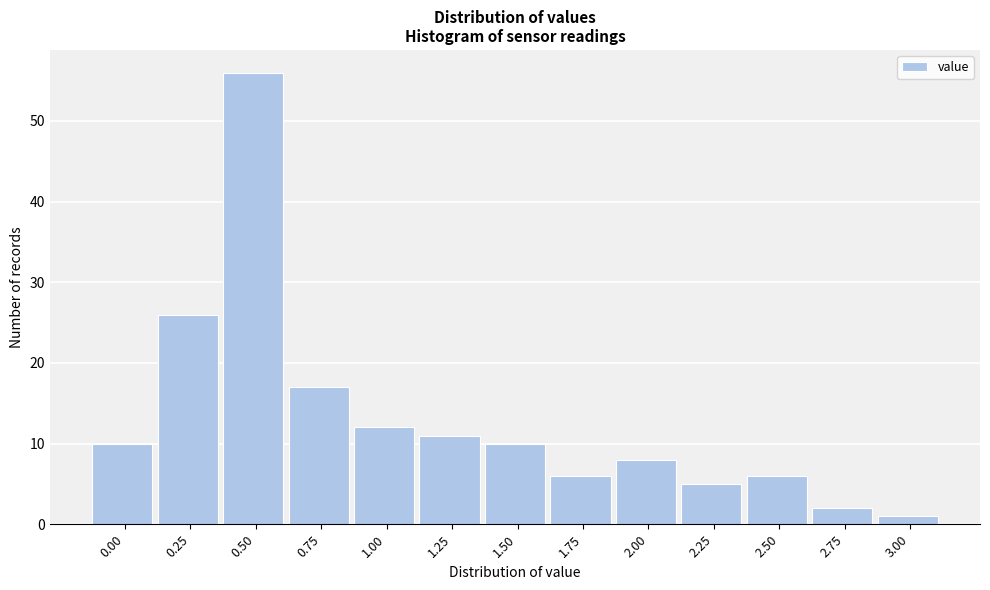

Reading left to right, extract all data points from this chart.

0.00=10	0.25=26	0.50=56	0.75=17	1.00=12	1.25=11	1.50=10	1.75=6	2.00=8	2.25=5	2.50=6	2.75=2	3.00=1